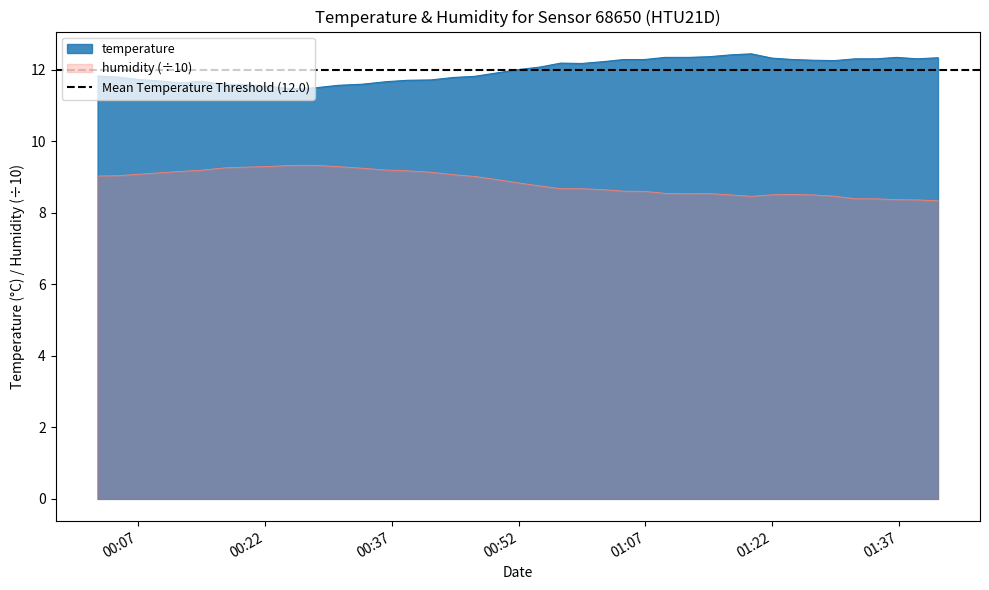

What is the minimum value for humidity?

8.3